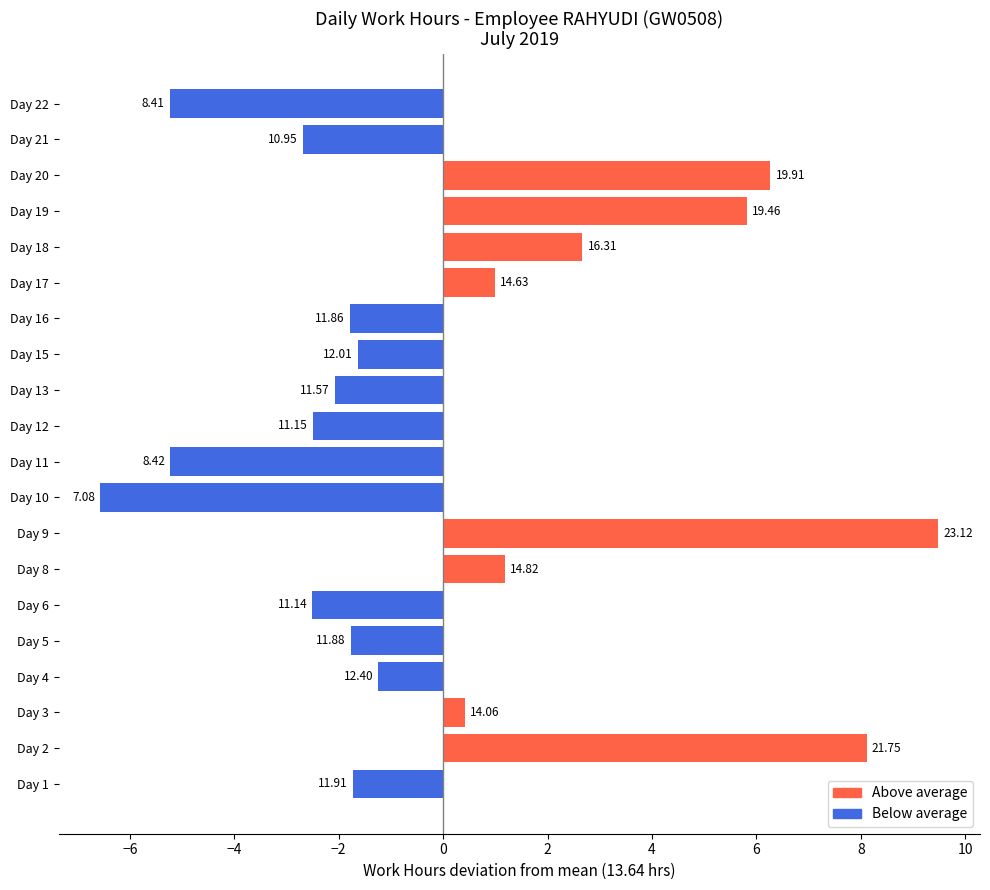

How many bars are there in total?

20